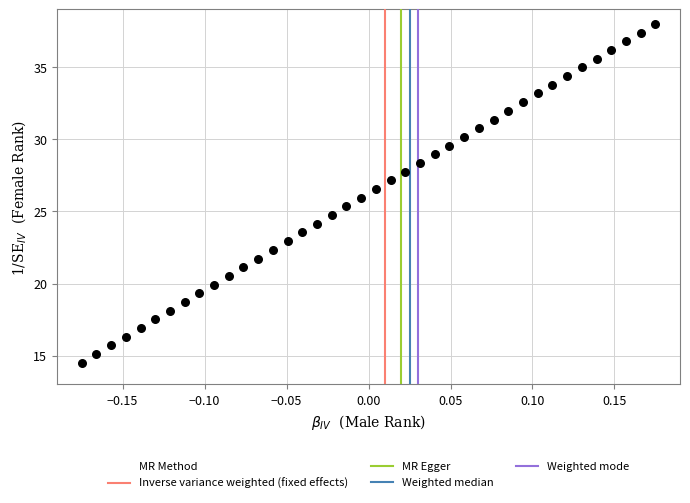

What is the range of X values (max minus min)?

0.3